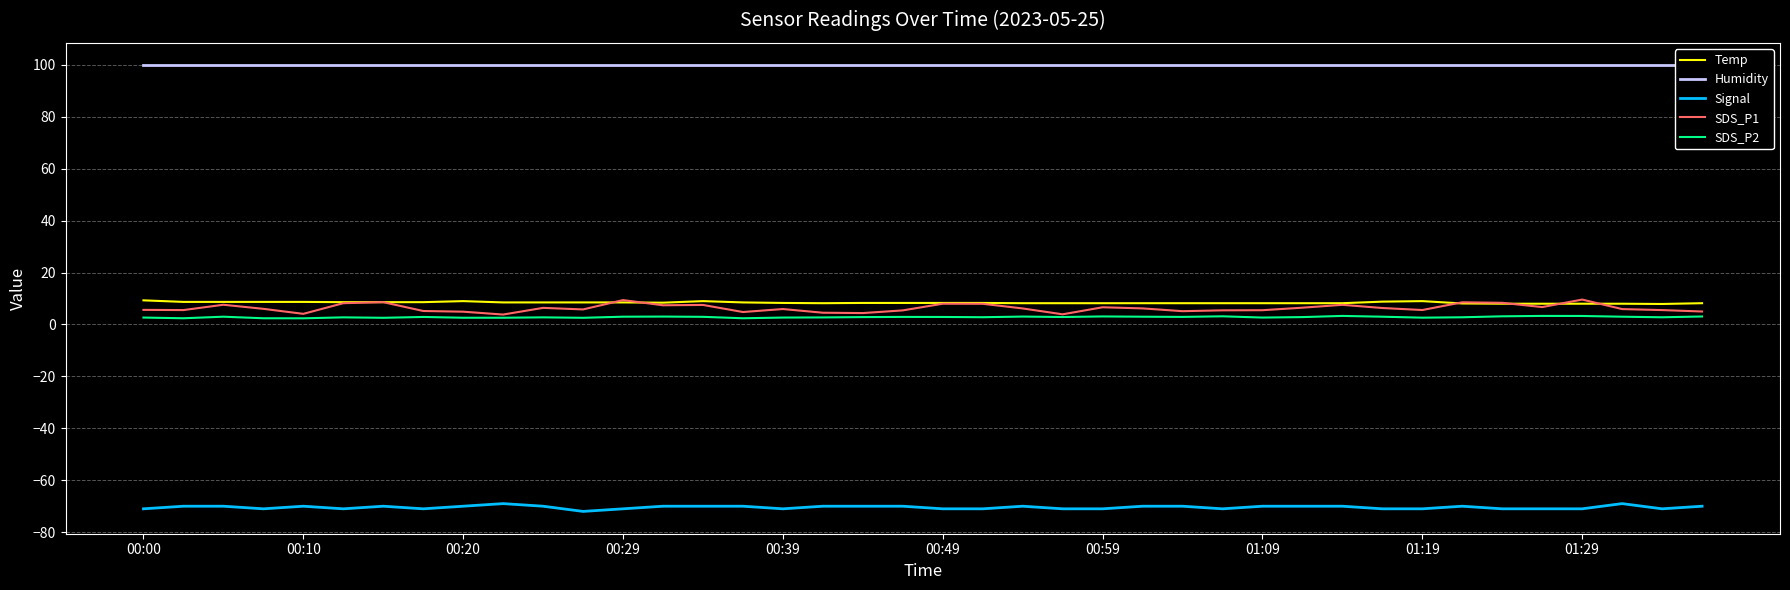

True or false: SDS_P2 has more than 1 interior local peaks.

True